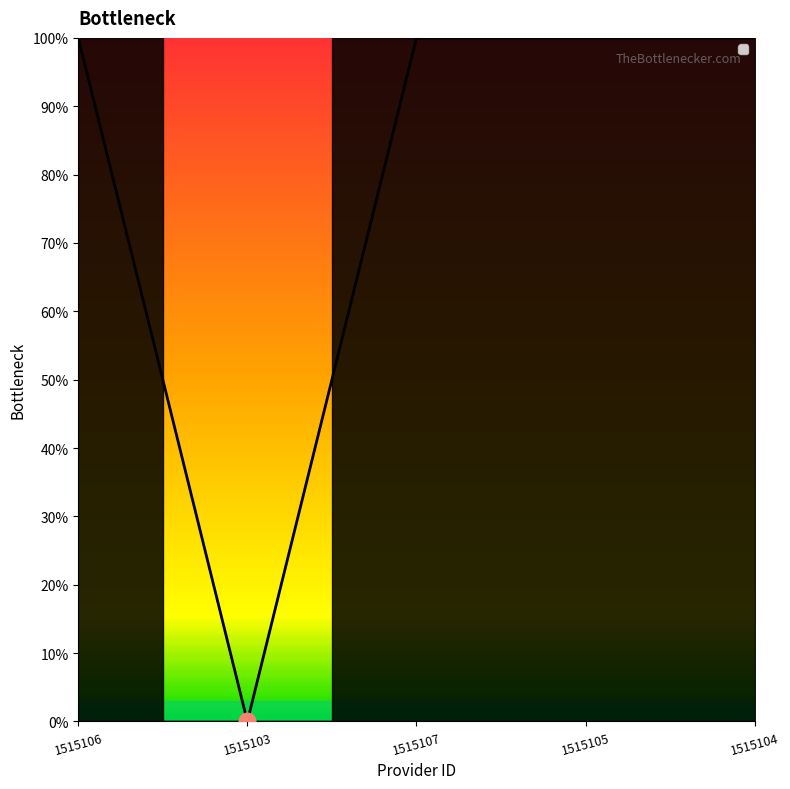

Reading left to right, transcribe all the data shown in this chart.

1	0	1	1	1